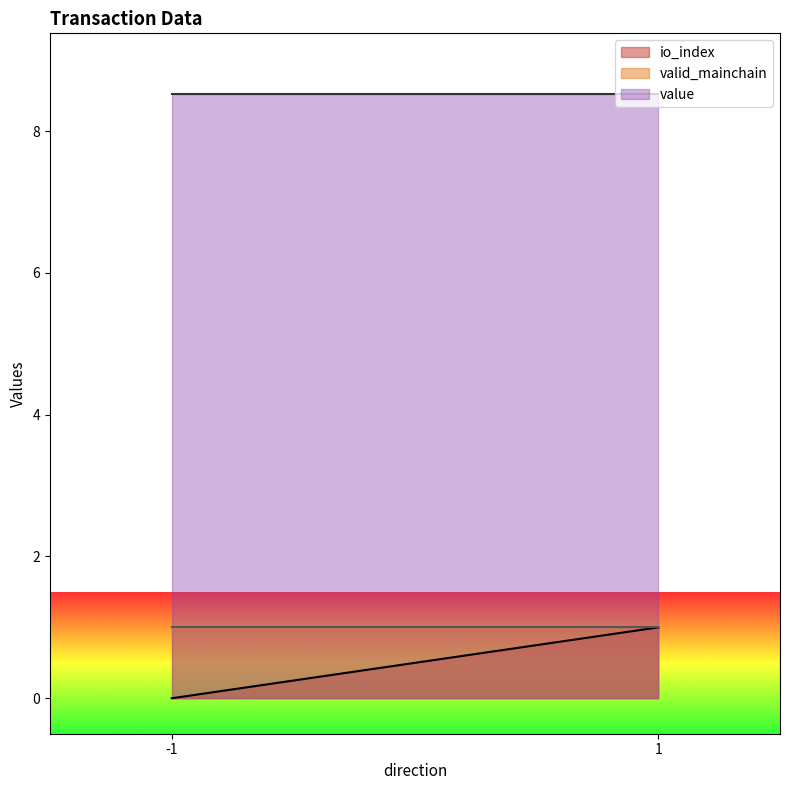

At which category does the chart reach its minimum across all series?

-1